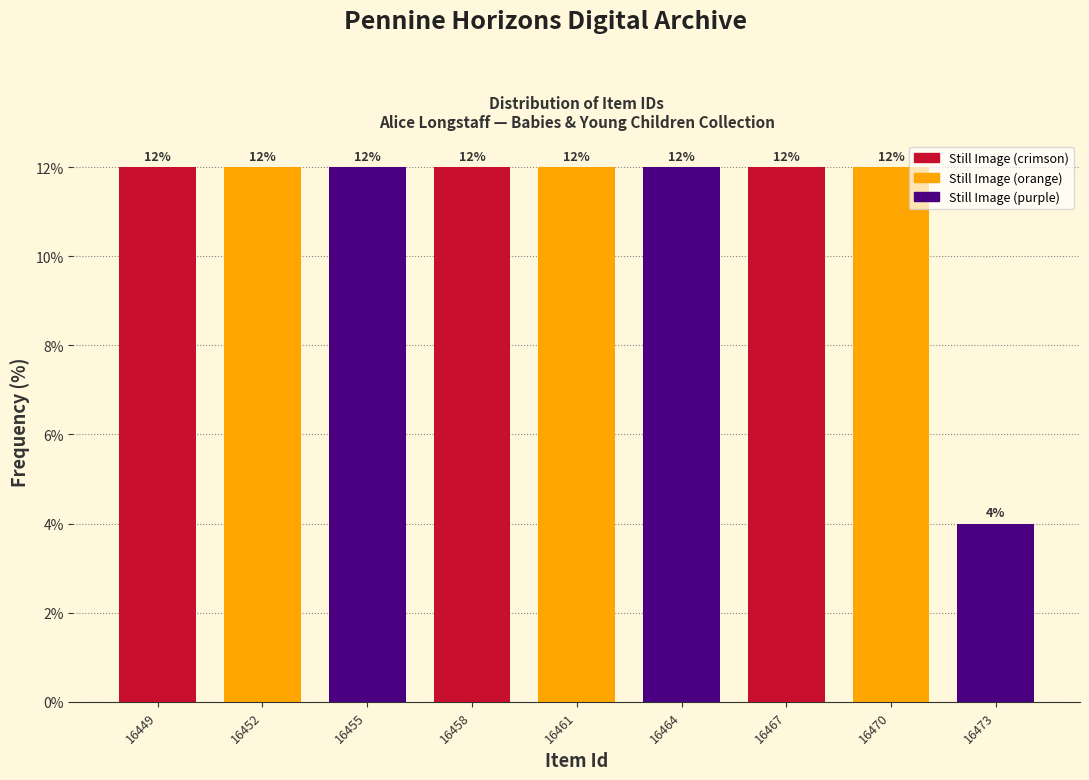

Reading right to left, transcribe all the data shown in this chart.

16473=4	16470=12	16467=12	16464=12	16461=12	16458=12	16455=12	16452=12	16449=12